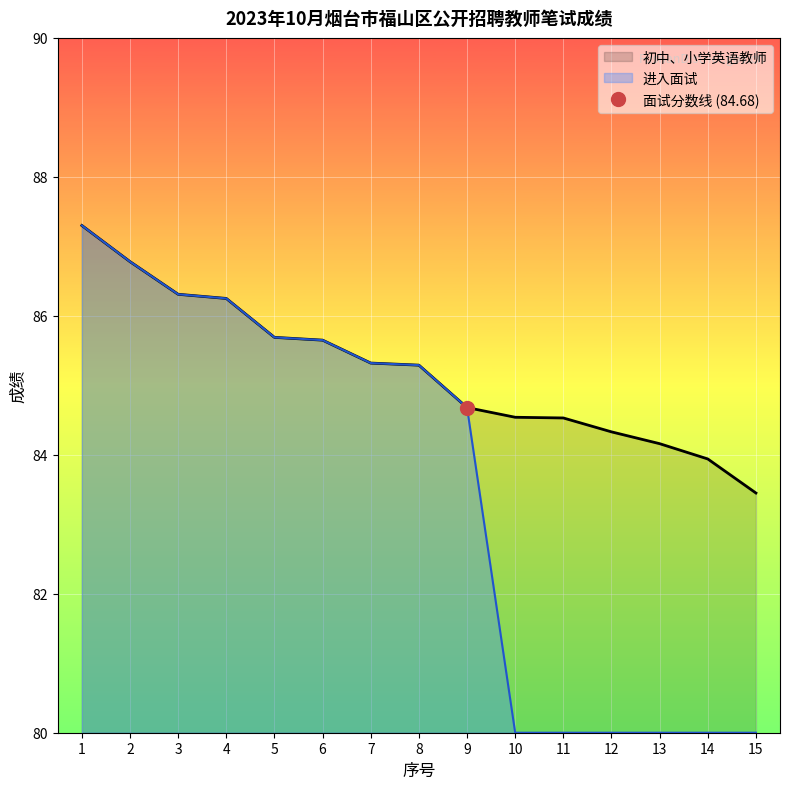

Reading left to right, transcribe all the data shown in this chart.

初中、小学英语教师: 87.3	86.8	86.3	86.2	85.7	85.7	85.3	85.3	84.7	84.5	84.5	84.3	84.2	83.9	83.5
进入面试: 87.3	86.8	86.3	86.2	85.7	85.7	85.3	85.3	84.7	80.0	80.0	80.0	80.0	80.0	80.0